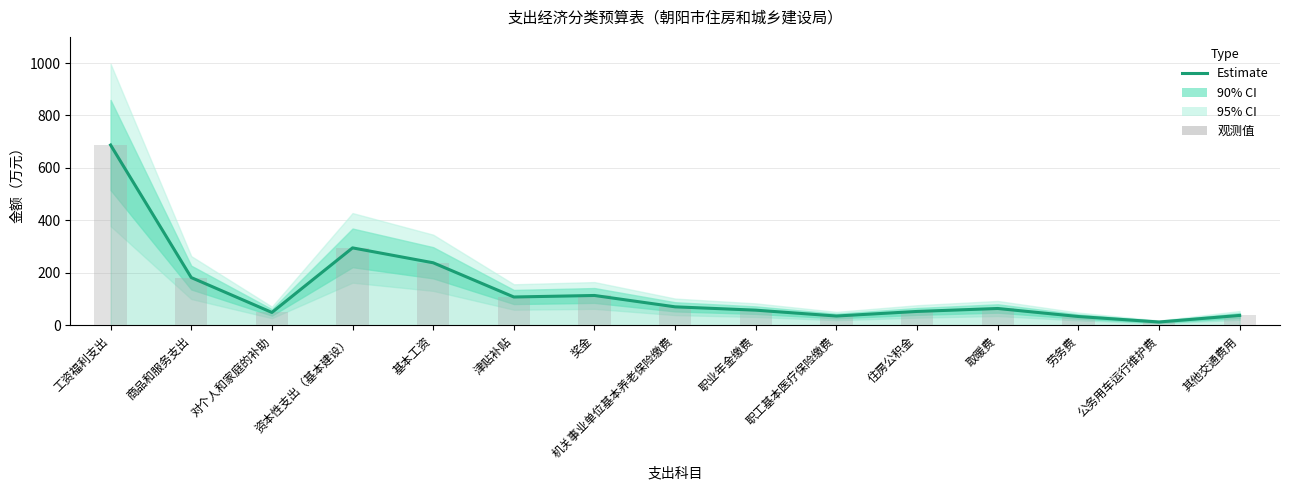

True or false: 观测值 has a value of 28.6 at 奖金.

False